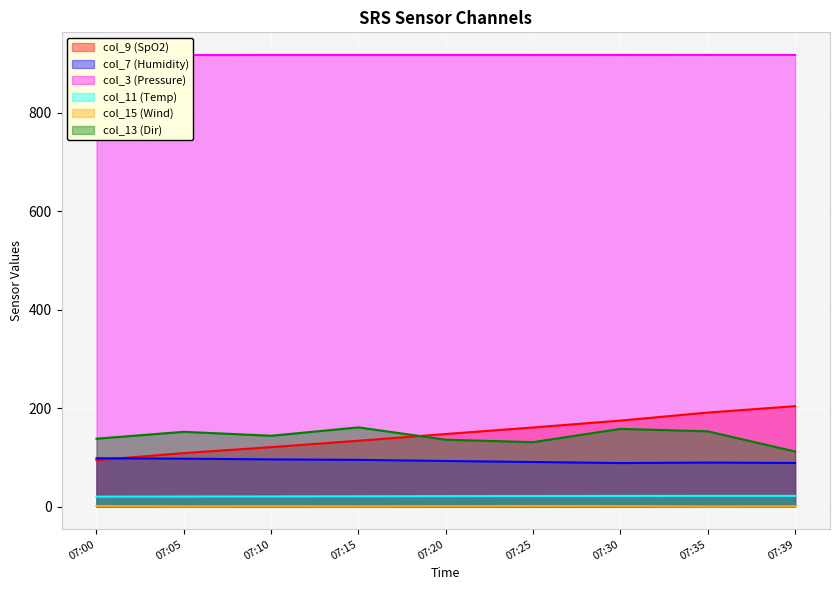

Reading left to right, transcribe all the data shown in this chart.

col_9 (SpO2): 07:00=94.3	07:05=108.7	07:10=120.9	07:15=133.9	07:20=147.5	07:25=160.8	07:30=174.8	07:35=191.1	07:39=204.1
col_7 (Humidity): 07:00=98.3	07:05=97.4	07:10=96.0	07:15=95.0	07:20=92.7	07:25=90.7	07:30=88.5	07:35=89.5	07:39=88.7
col_3 (Pressure): 07:00=917.7	07:05=917.8	07:10=917.9	07:15=917.9	07:20=917.8	07:25=917.8	07:30=917.9	07:35=918.0	07:39=918.0
col_11 (Temp): 07:00=20.2	07:05=20.5	07:10=20.7	07:15=21.0	07:20=21.3	07:25=21.6	07:30=21.8	07:35=21.8	07:39=21.8
col_15 (Wind): 07:00=1.2	07:05=0.7	07:10=0.9	07:15=0.7	07:20=1.0	07:25=1.2	07:30=1.1	07:35=0.4	07:39=0.7
col_13 (Dir): 07:00=138.0	07:05=152.0	07:10=144.0	07:15=161.0	07:20=136.0	07:25=131.0	07:30=158.0	07:35=153.0	07:39=112.0